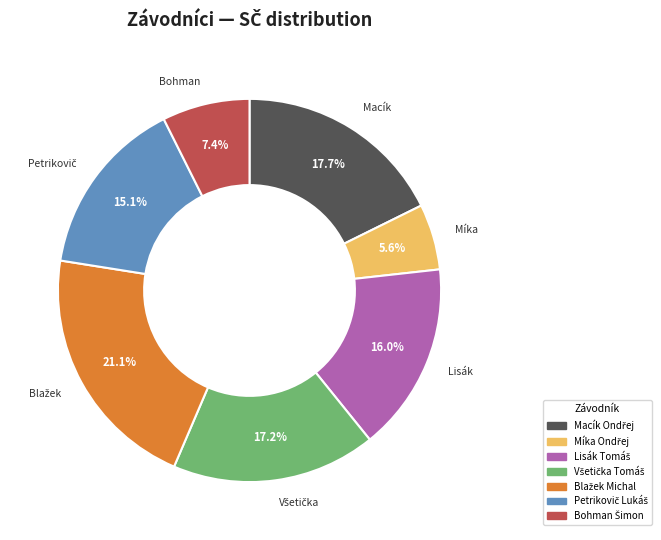

How many segments does this pie chart have?

7